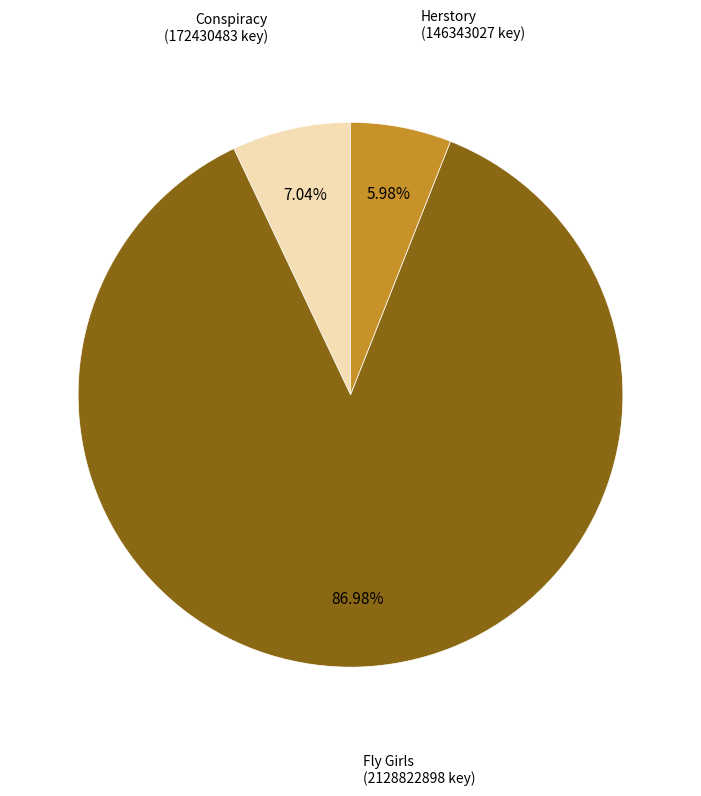

Does any single category account for the majority?

Yes